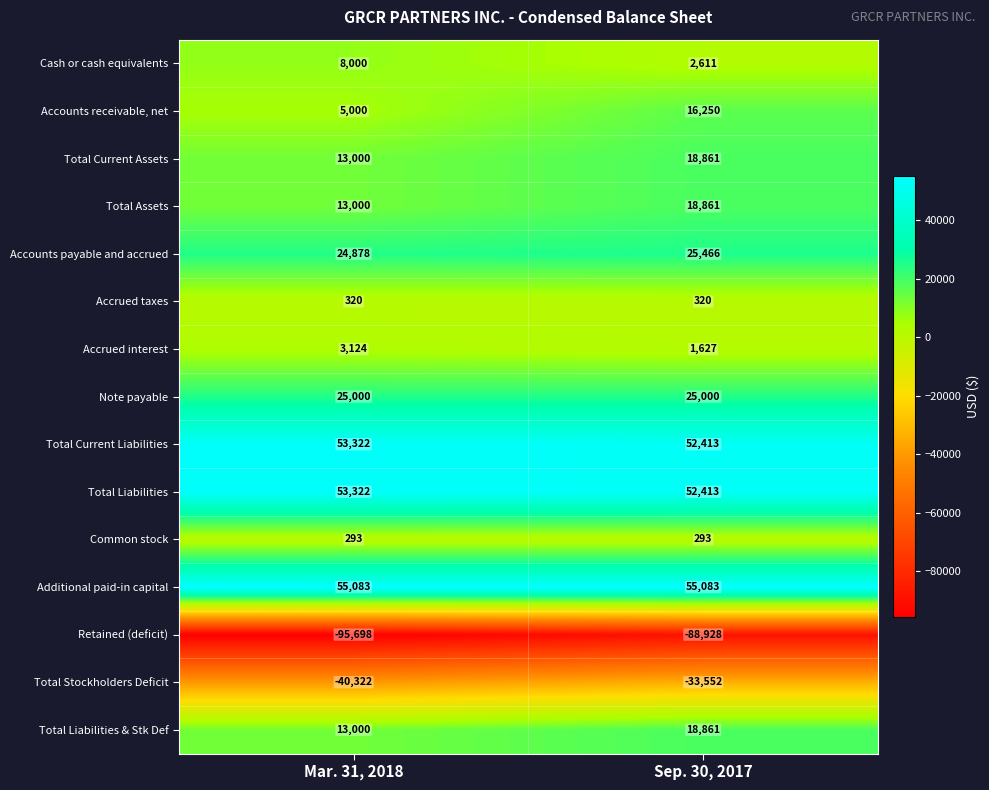

What is the sum of all Total Liabilities values?

105735